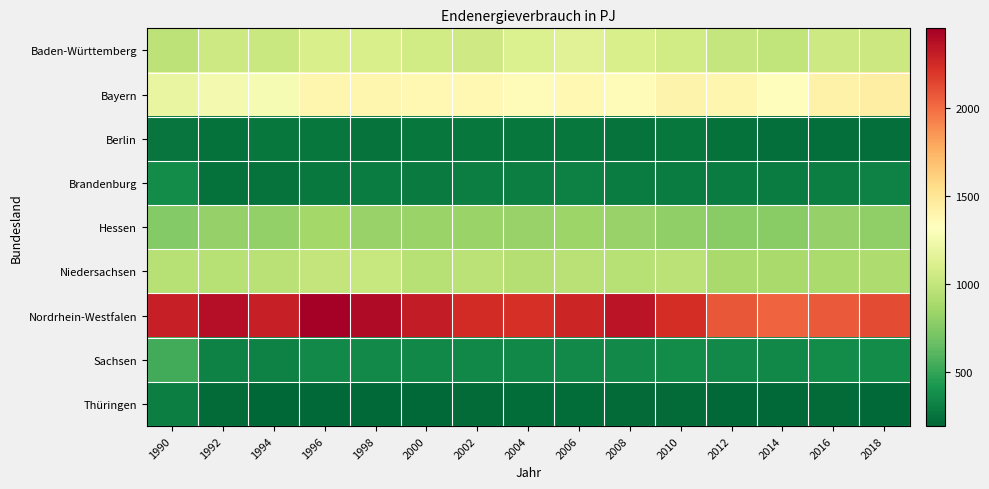

What is the maximum value shown in the chart?

2449.4